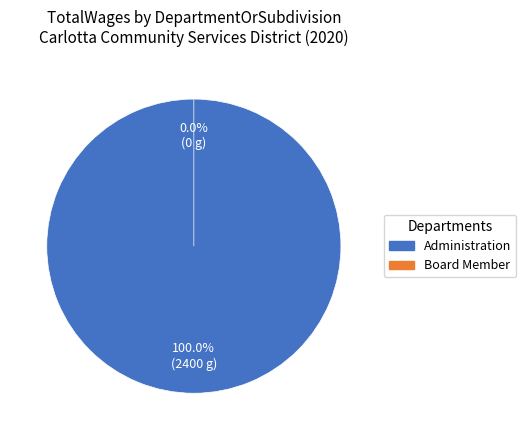

True or false: Board Member accounts for 1% of the total.

False